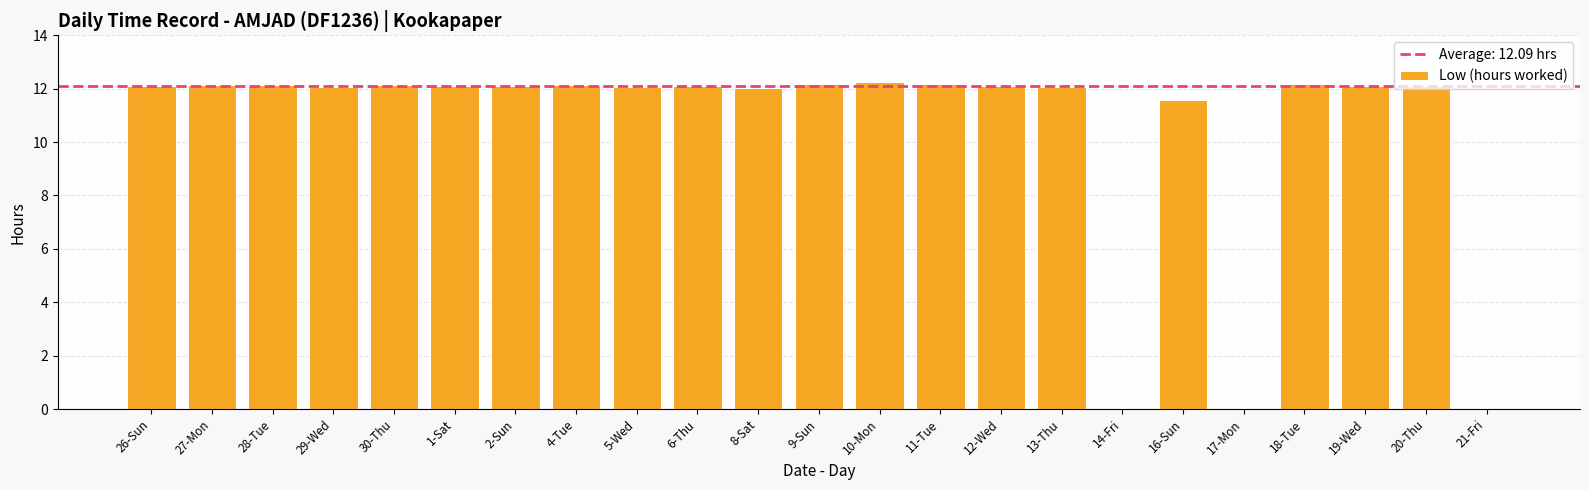

What is the sum of the values at 2-Sun and 5-Wed?

24.2